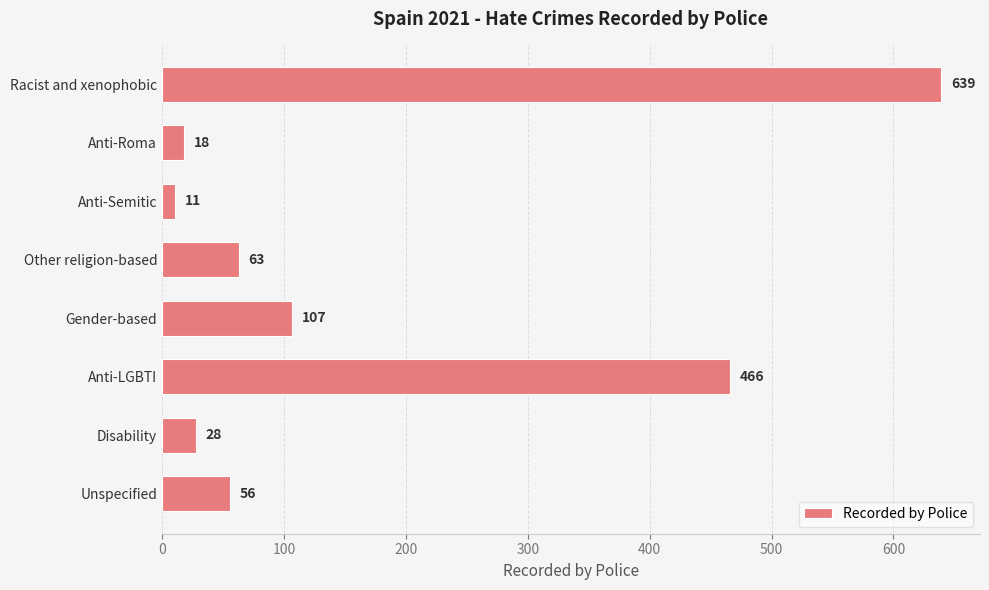

How many distinct data groups are displayed?

1